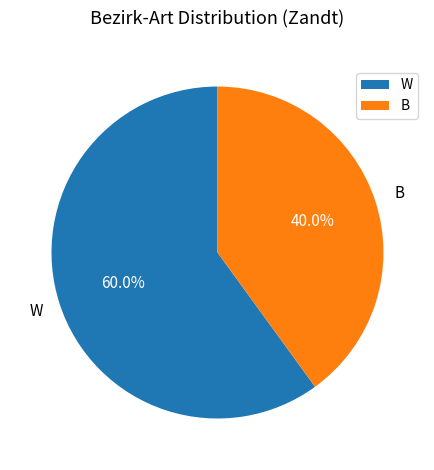

Is there any slice that represents more than half of the pie?

Yes